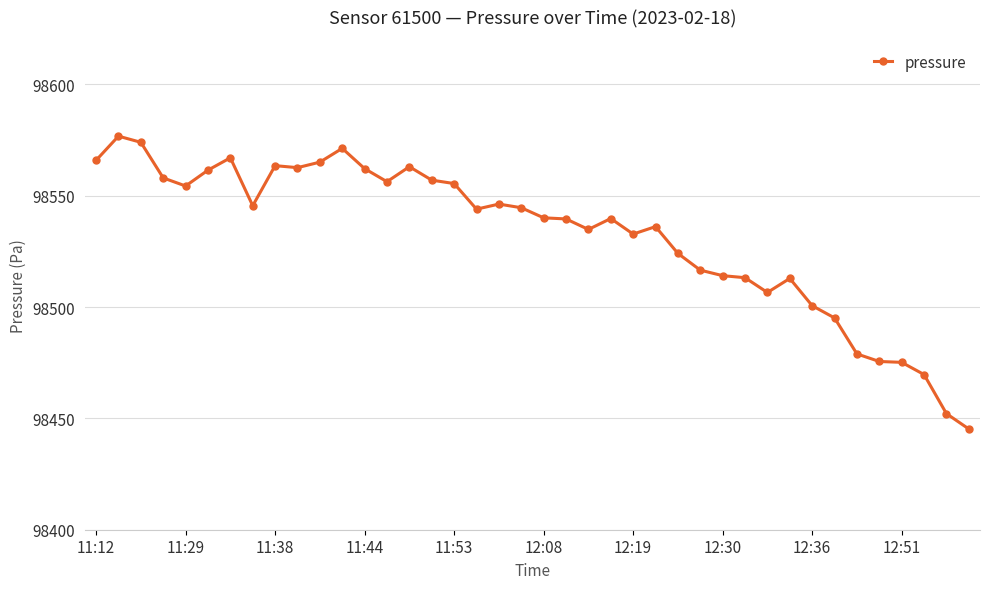

What is the difference between the second highest and minimum values?

128.7